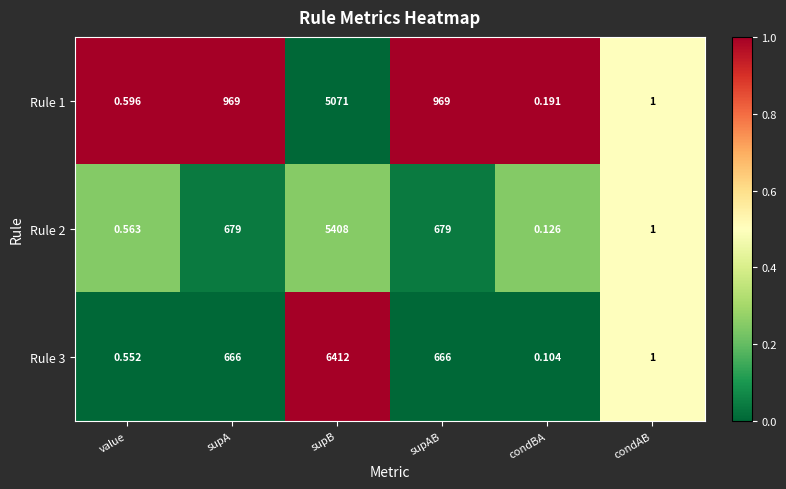

What is the difference between the highest and lowest values at supAB?

303.0